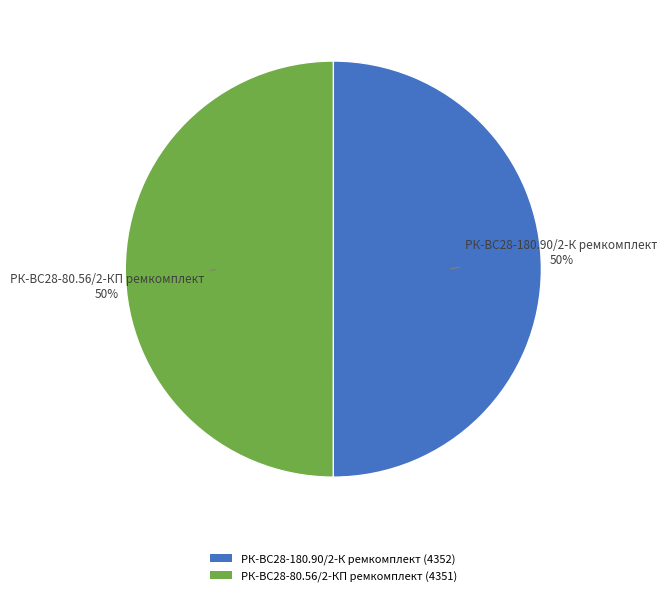

The РК-ВС28-180.90/2-К ремкомплект (4352) slice represents 40% of the pie. True or false?

False